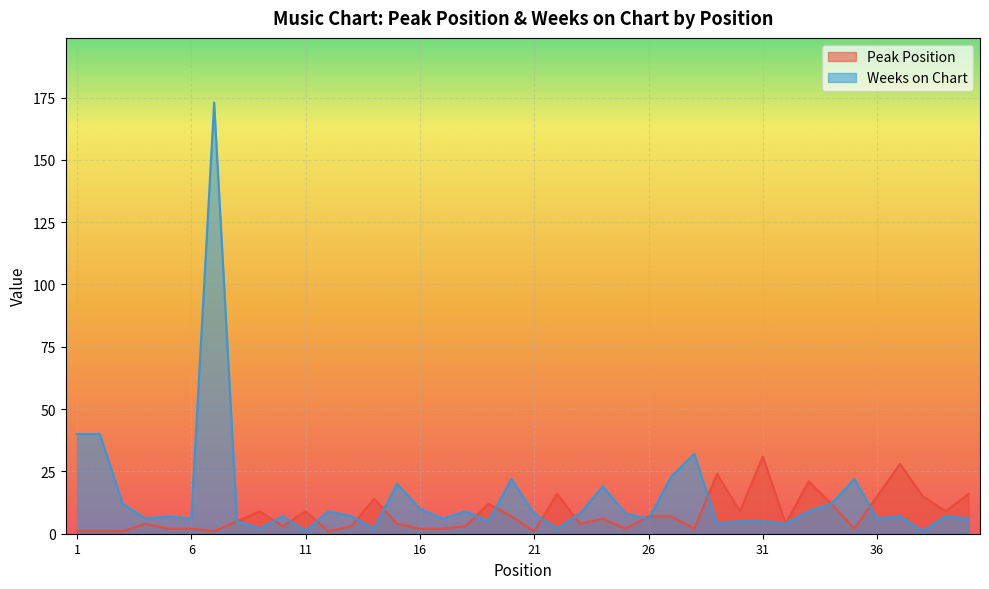

Reading left to right, what are all the values shown in this chart?

Peak Position: 1=1	2=1	3=1	4=4	5=2	6=2	7=1	8=5	9=9	10=3	11=9	12=1	13=3	14=14	15=4	16=2	17=2	18=3	19=12	20=7	21=1	22=16	23=4	24=6	25=2	26=7	27=7	28=2	29=24	30=9	31=31	32=4	33=21	34=12	35=2	36=15	37=28	38=15	39=9	40=16
Weeks on Chart: 1=40	2=40	3=12	4=6	5=7	6=6	7=173	8=5	9=2	10=7	11=1	12=9	13=7	14=2	15=20	16=10	17=6	18=9	19=5	20=22	21=8	22=2	23=8	24=19	25=8	26=6	27=23	28=32	29=4	30=5	31=5	32=4	33=9	34=12	35=22	36=6	37=7	38=1	39=7	40=6